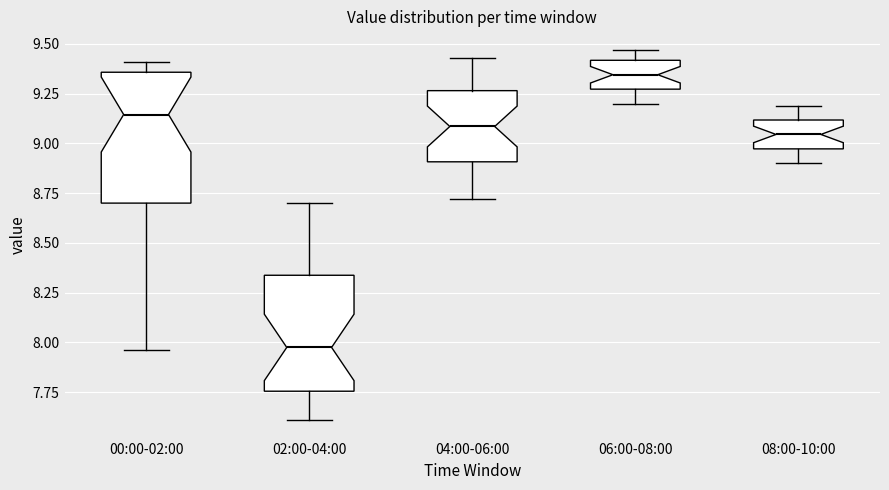

Which box's median line is the lowest?

02:00-04:00